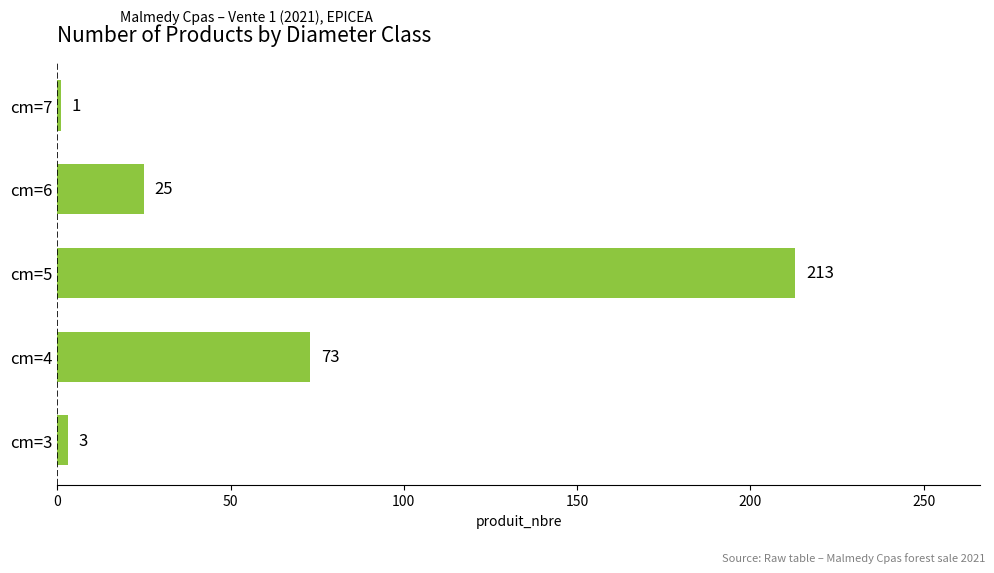

What is the change in value from cm=3 to cm=5?

+210